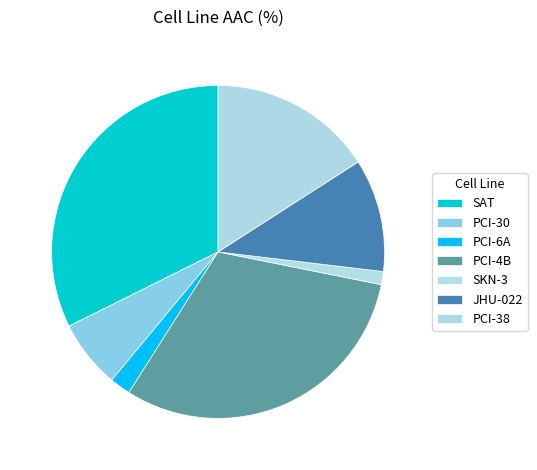

Count the number of slices in the pie.

7